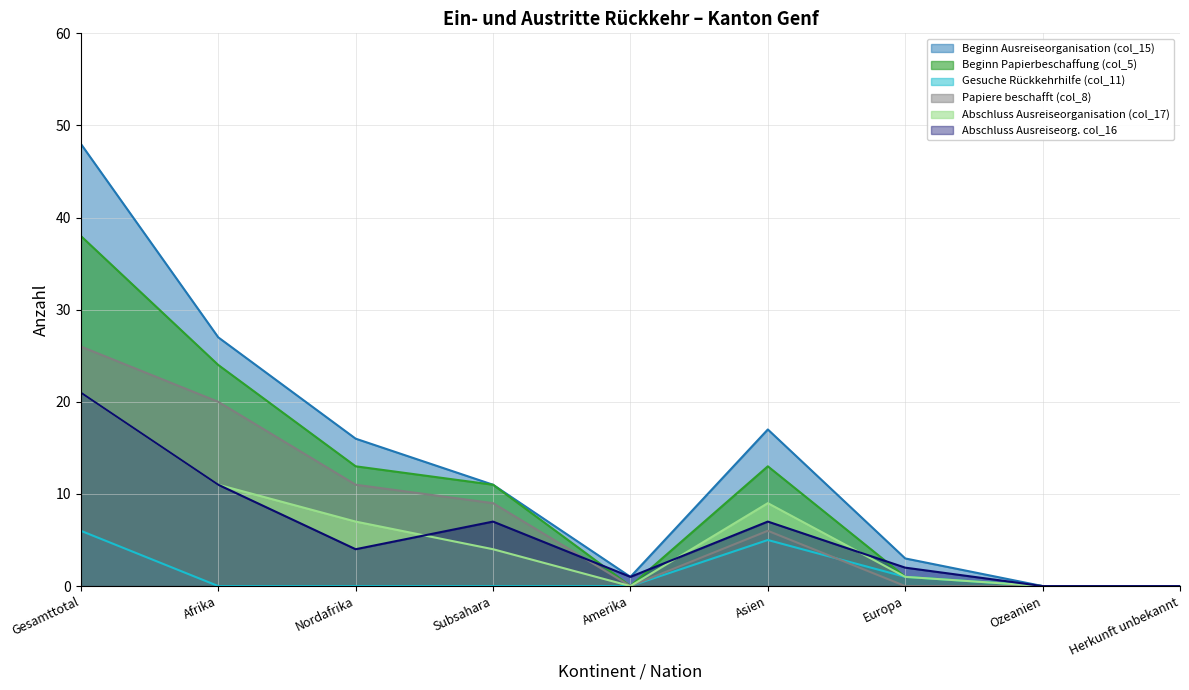

True or false: Gesuche Rückkehrhilfe (col_11) has a value of -3 at Nordafrika.

False